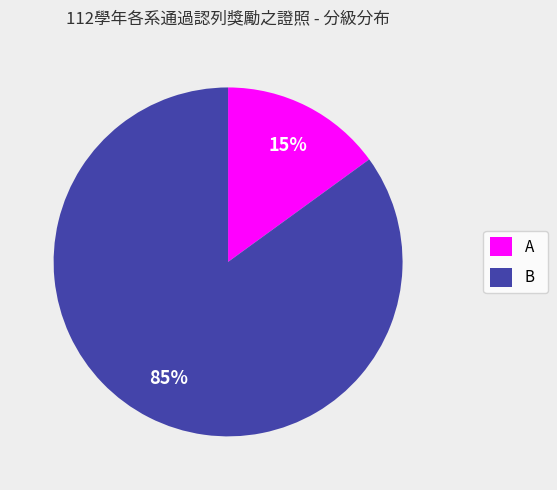

How many slices are in this pie chart?

2